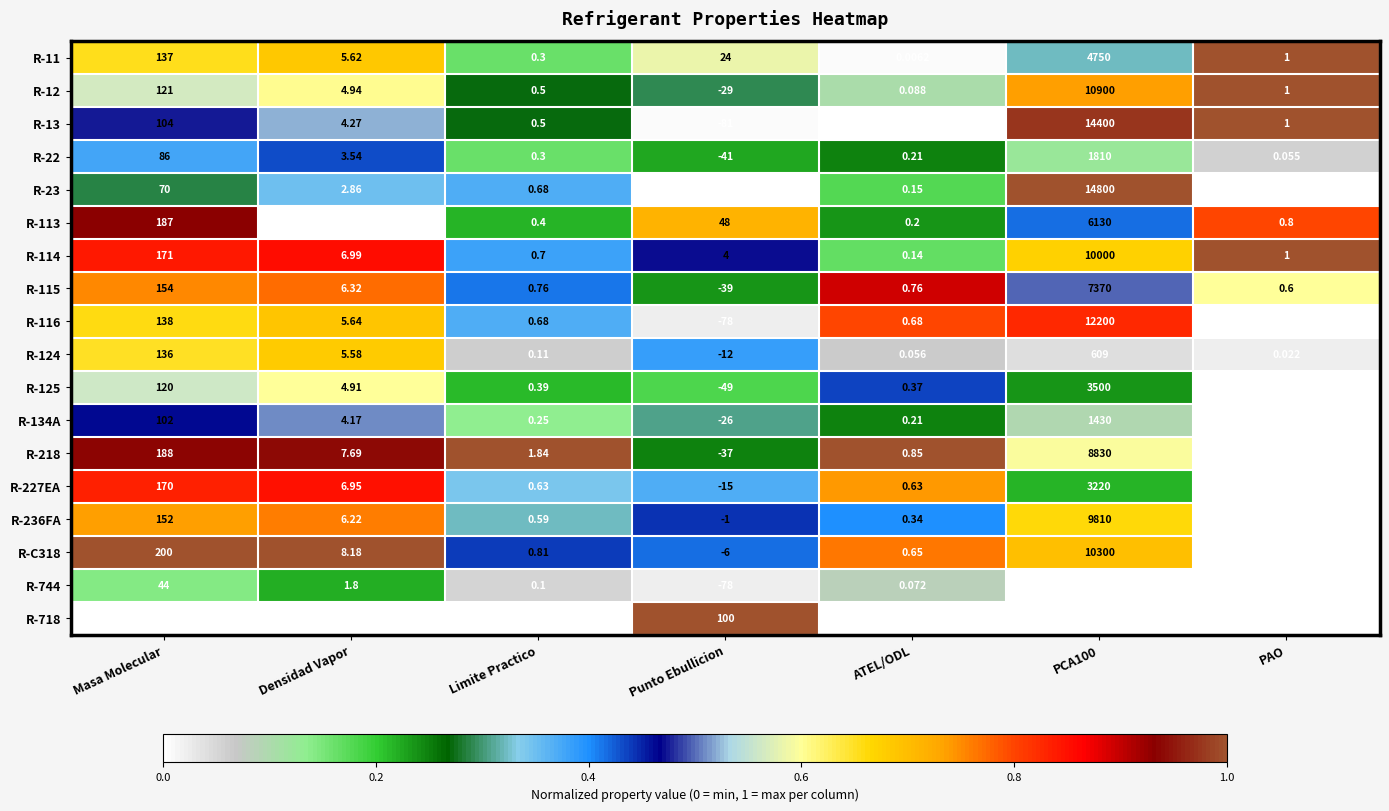

At which label does R-22 first exceed 0?

Masa Molecular